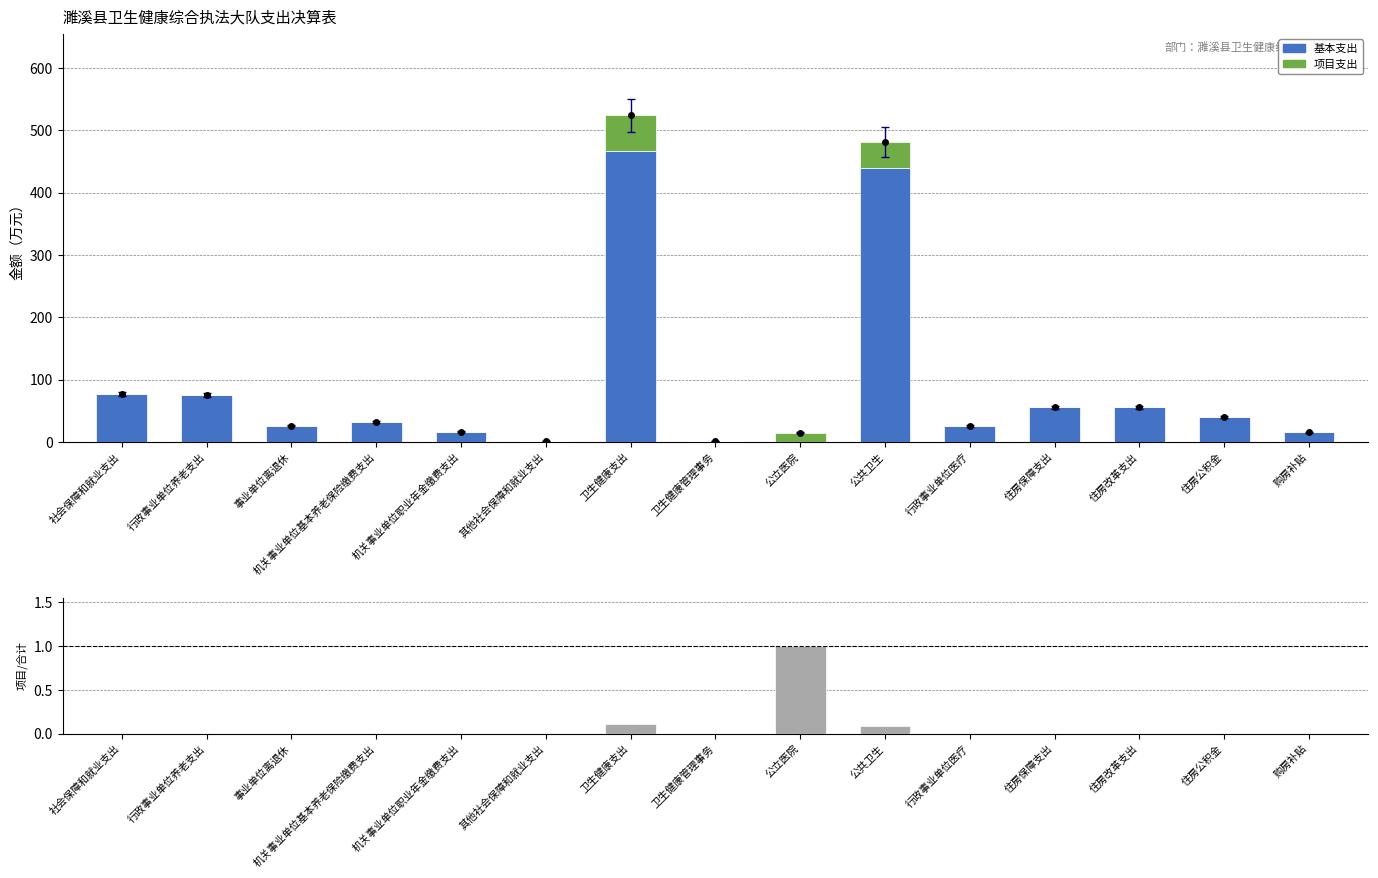

At which category does the chart reach its minimum across all series?

公立医院